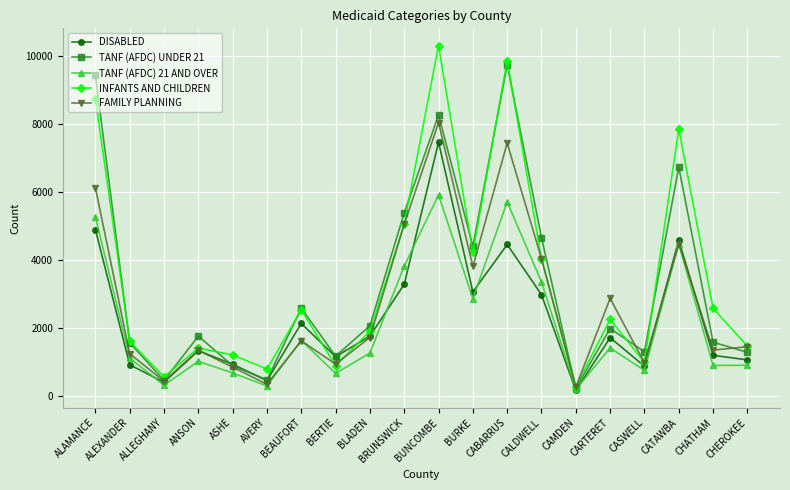

What is the sum of all TANF (AFDC) UNDER 21 values?

66091